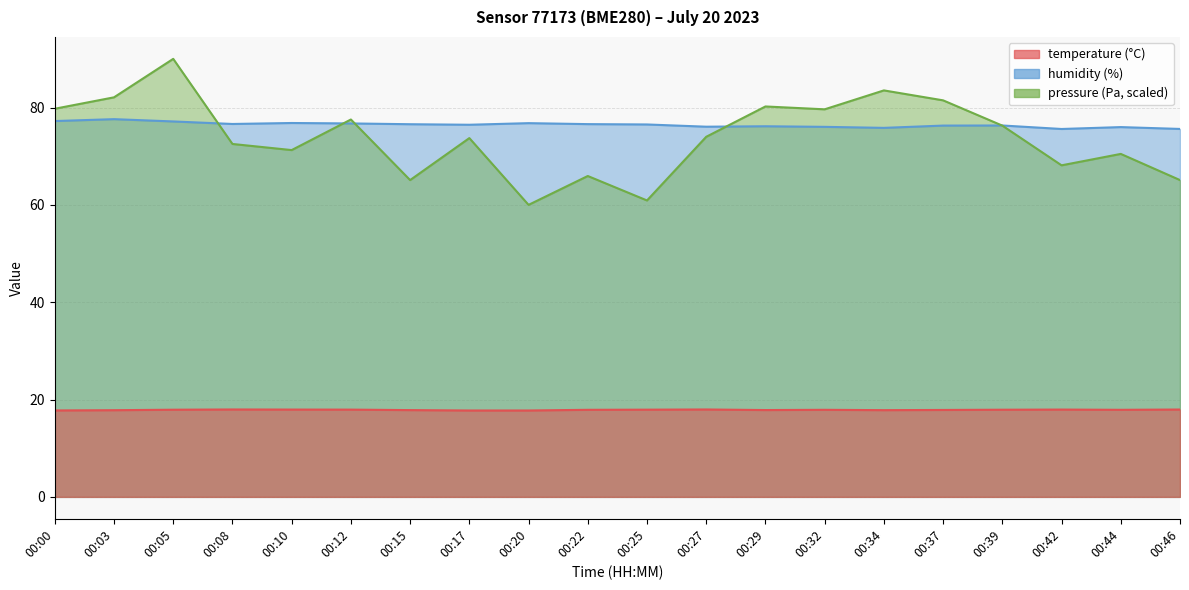

What is the difference between the second highest and minimum values in the humidity series?

1.6